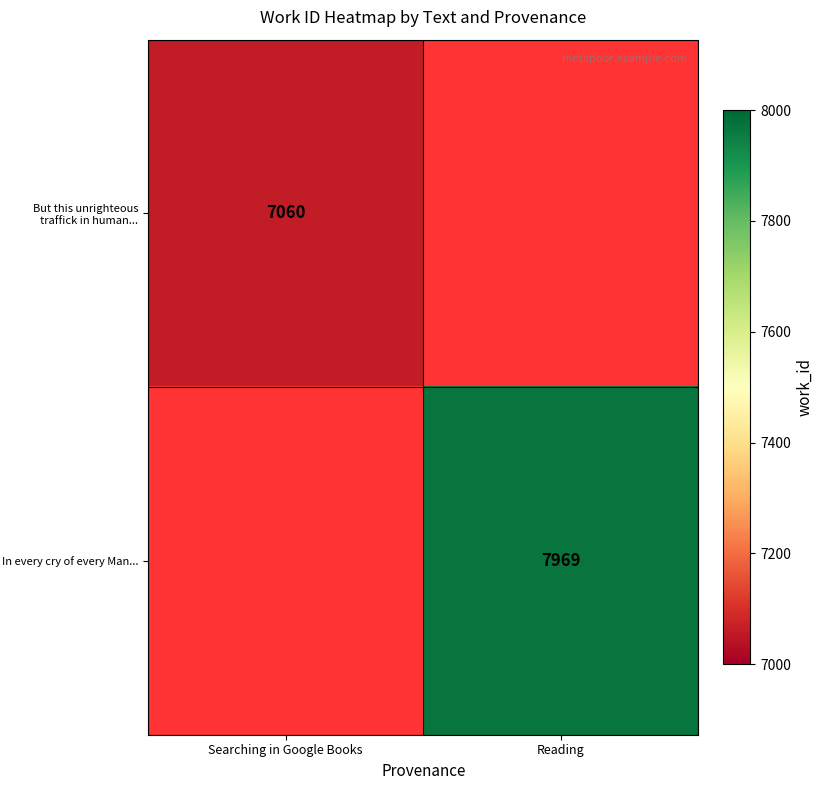

True or false: In every cry of every Man... has a value of 7969 at Reading.

True